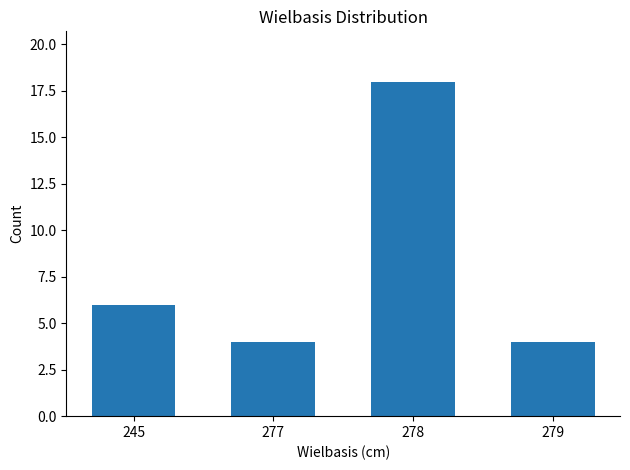

The value at 278 is 18. True or false?

True